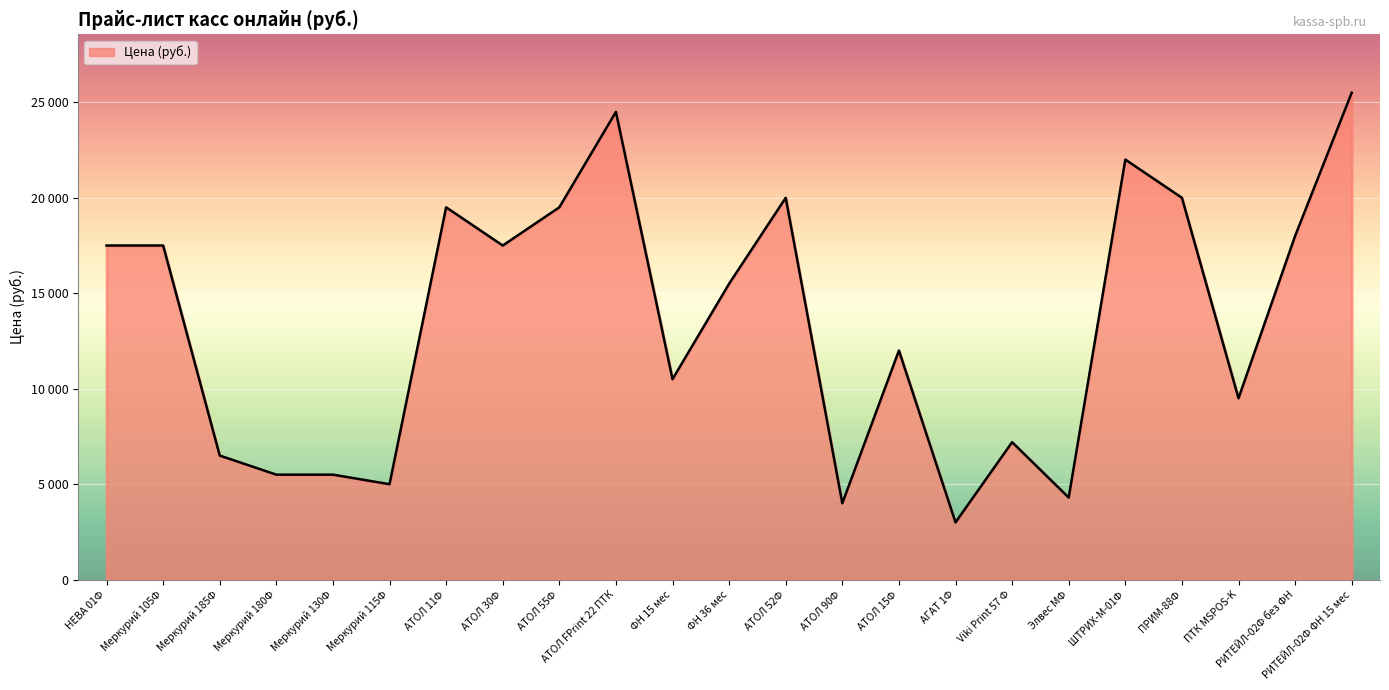

At which category does the chart reach its minimum across all series?

АГАТ 1Ф